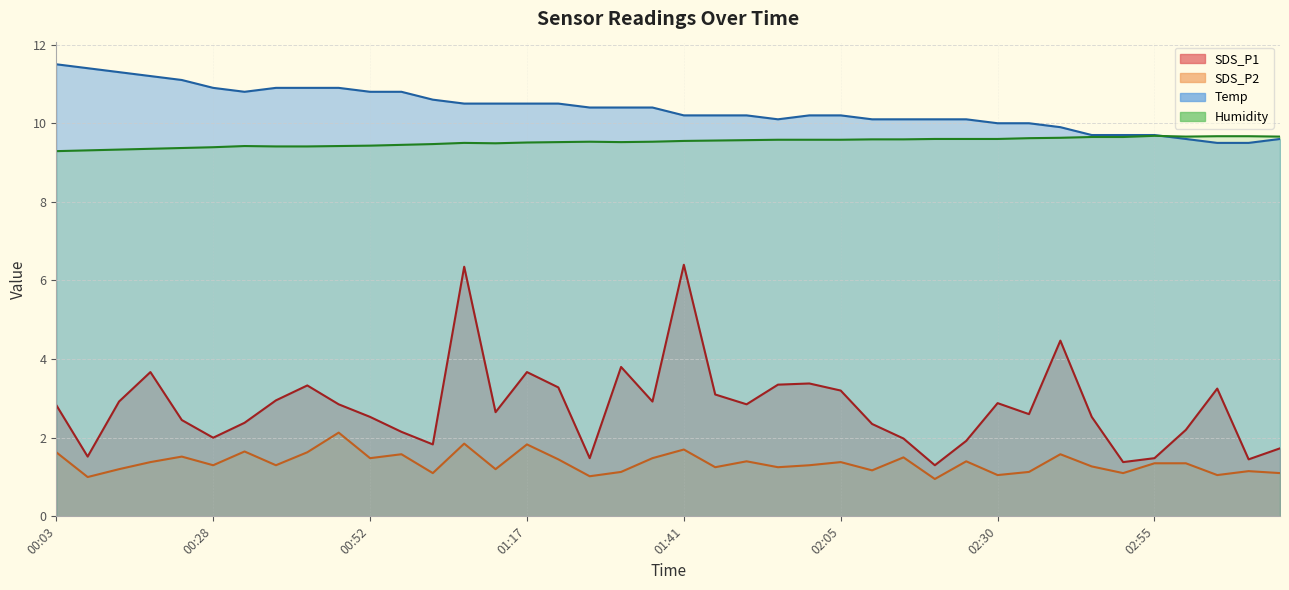

True or false: SDS_P1 and Humidity cross at least once.

False